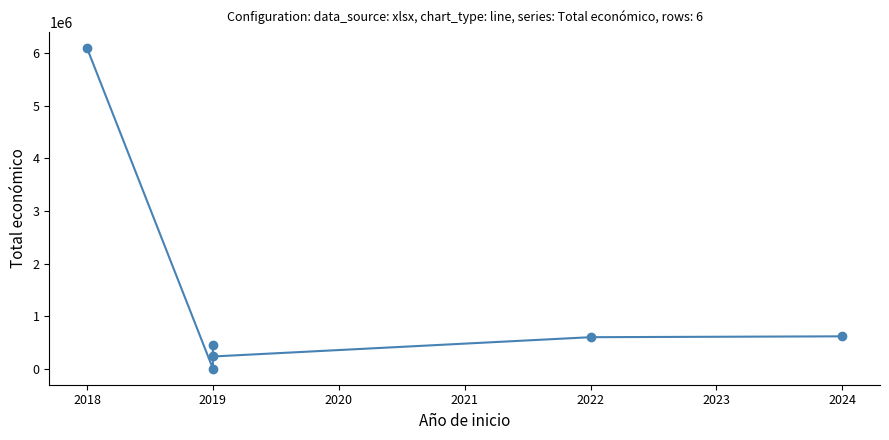

How many interior local peaks (higher than both neighbors) does the data have?

1